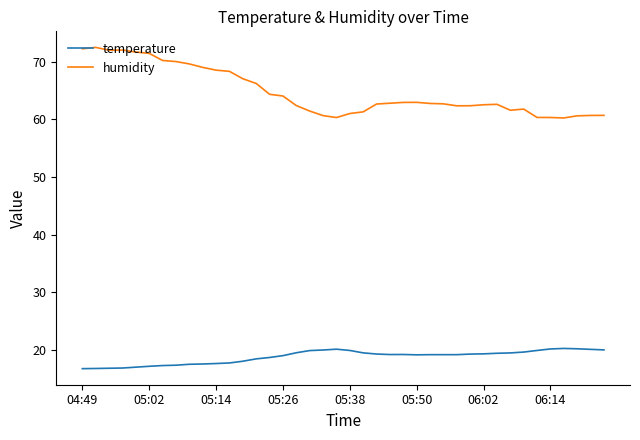

What is the lowest value of the temperature series?

16.7